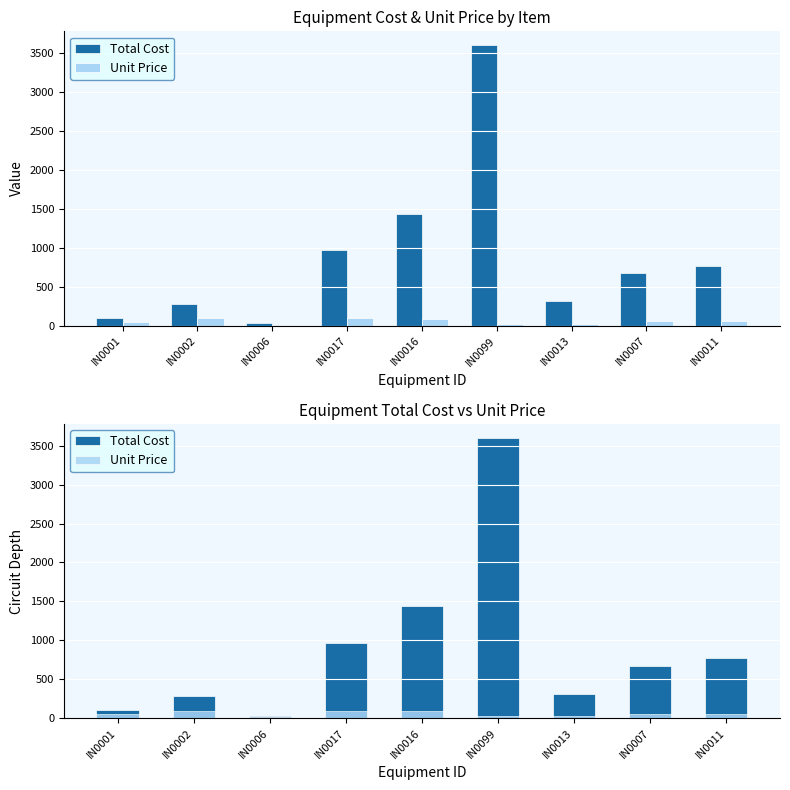

At which label does Total Cost reach its minimum?

IN0006